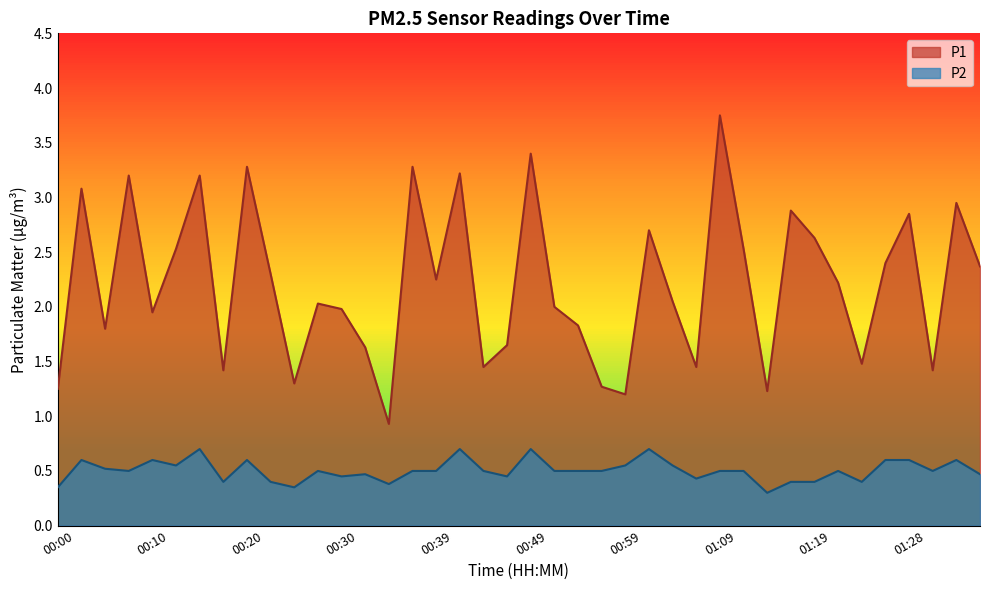

What are all the series names shown in the legend?

P1, P2